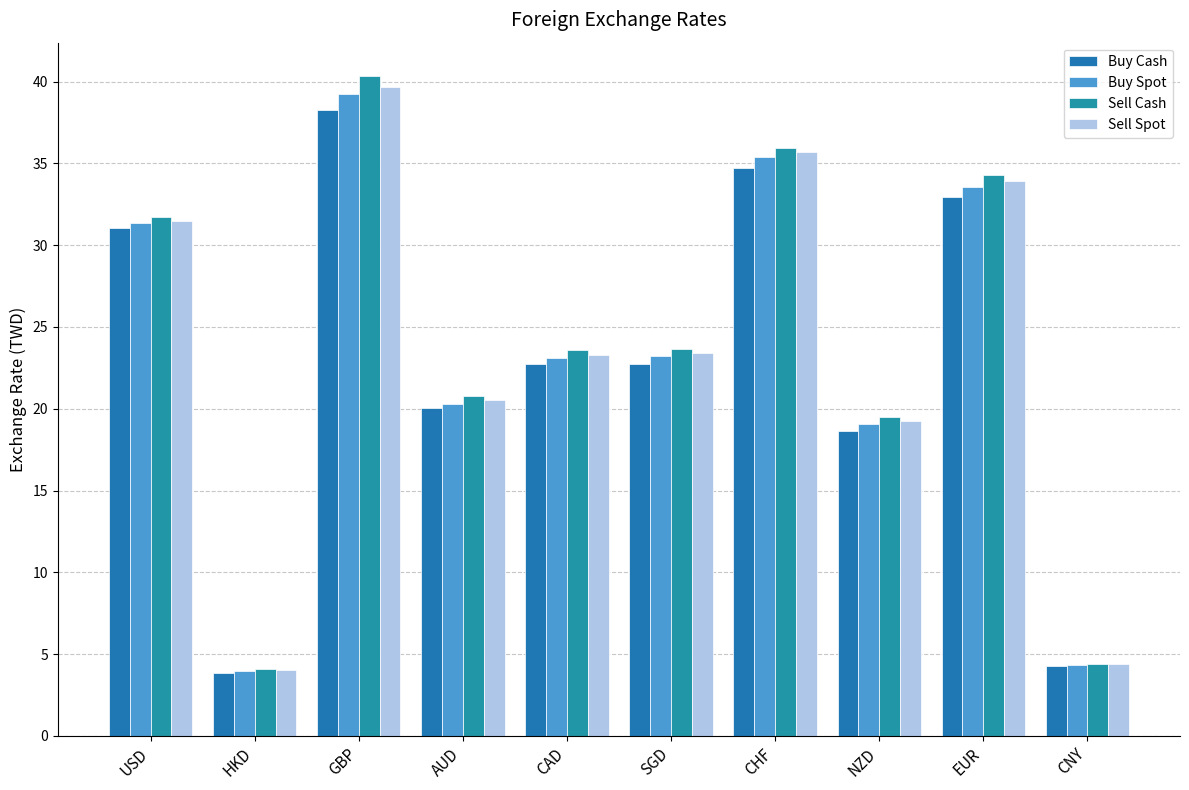

How many values in the Sell Cash series exceed 23?

6